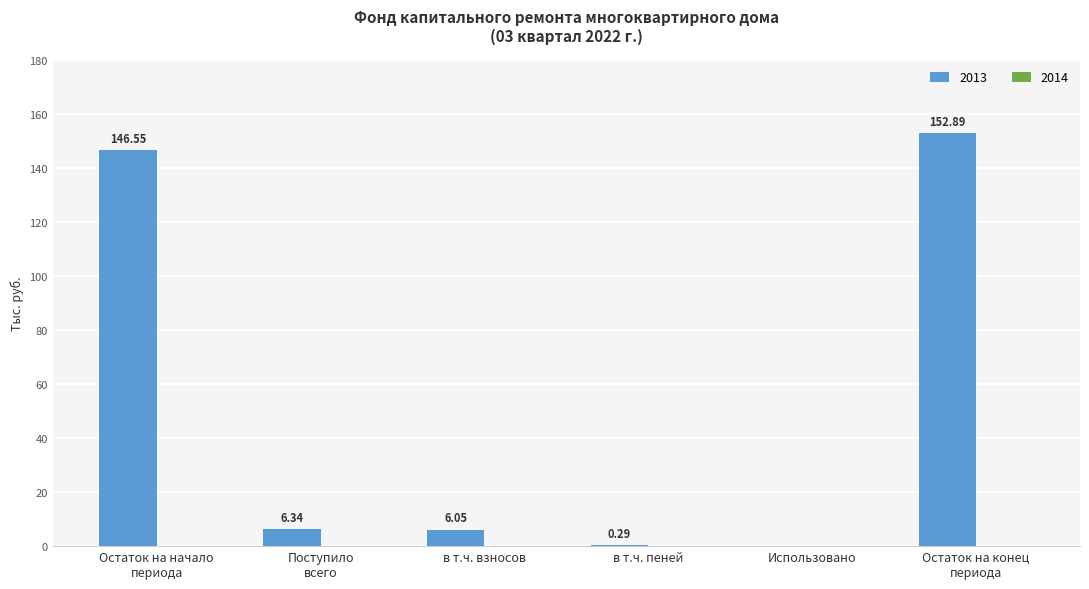

What is the change in value from в т.ч. пеней to Использовано?

-0.3